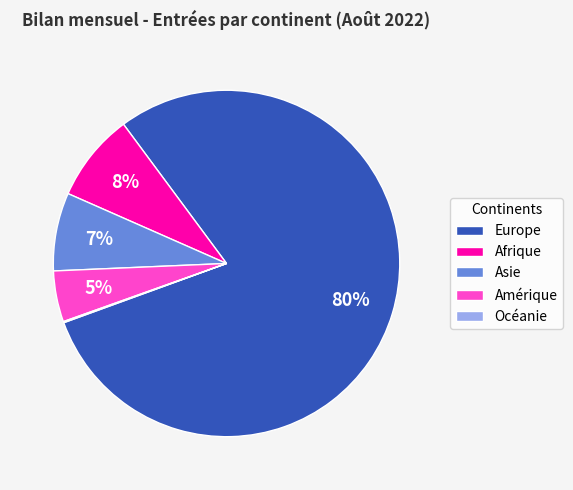

To the nearest percent, what percentage of the pie is Europe?

80%